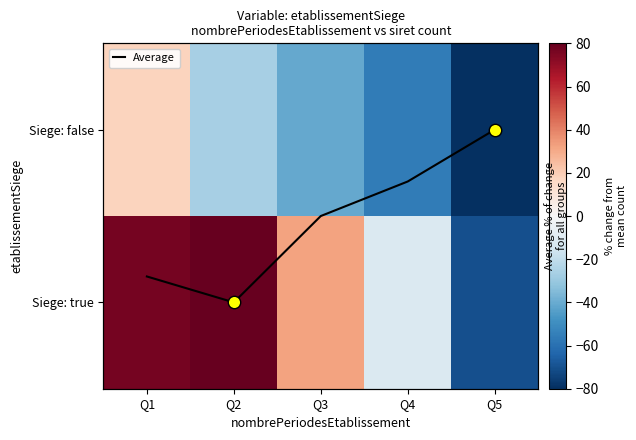

What is the total value across all series at Q1?

95.0